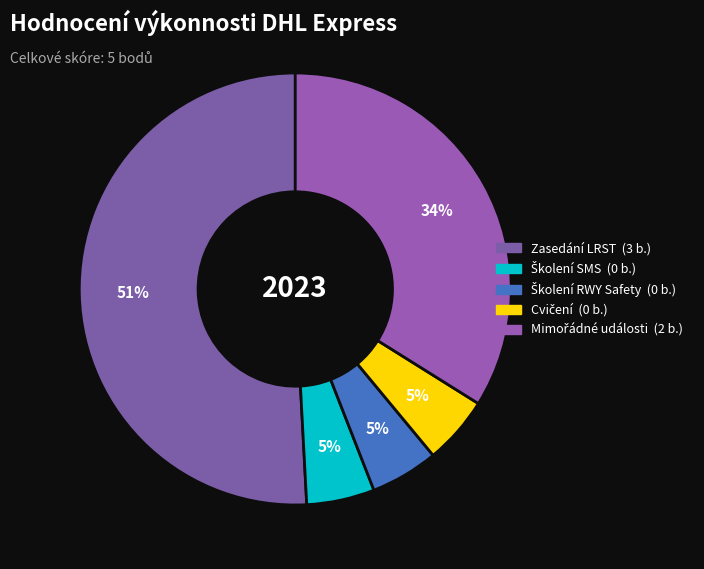

What is the total percentage of Mimořádné události and Cvičení?

40.0%